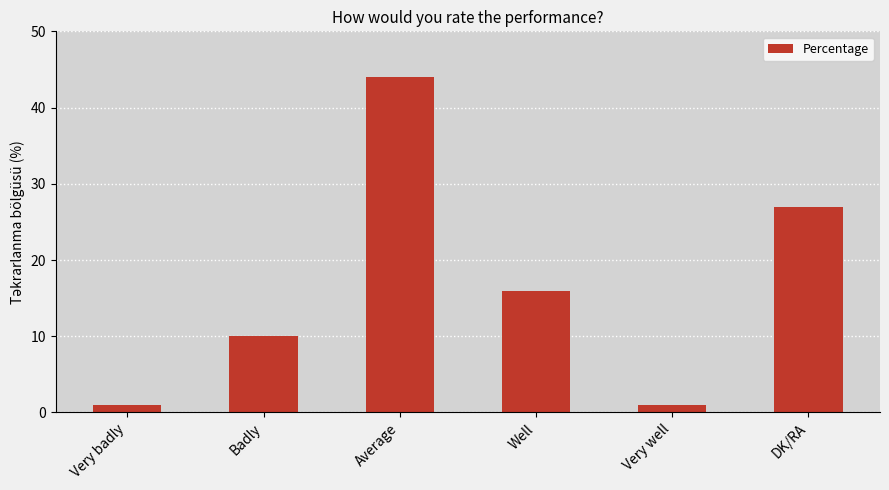

What is the sum of all values?

99